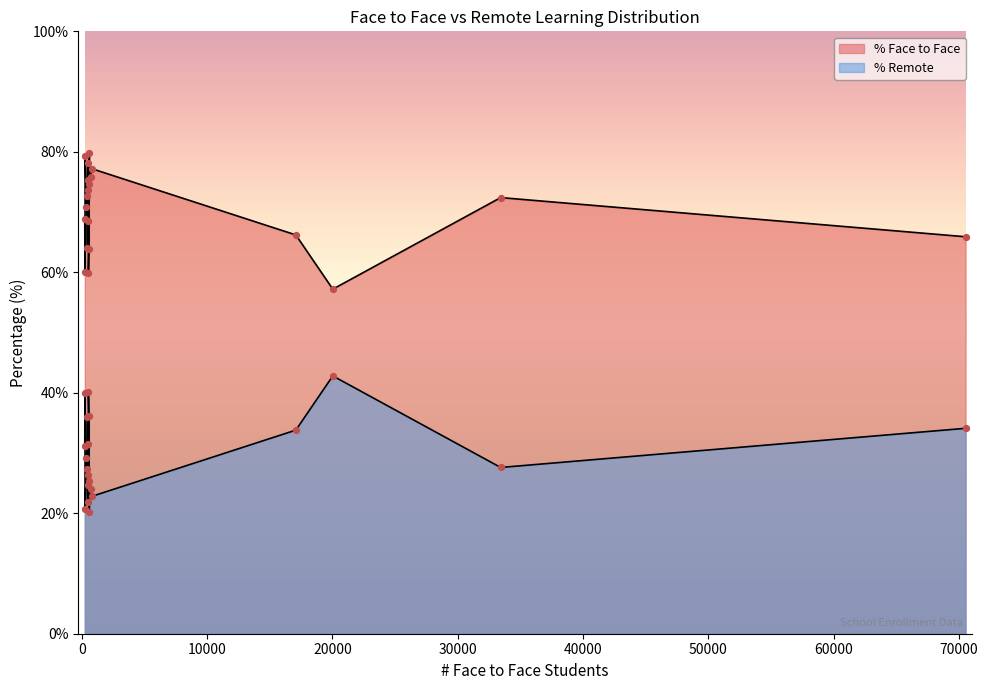

Is the value of % Remote at All Schools greater than the value of % Face to Face at All Middle?

No